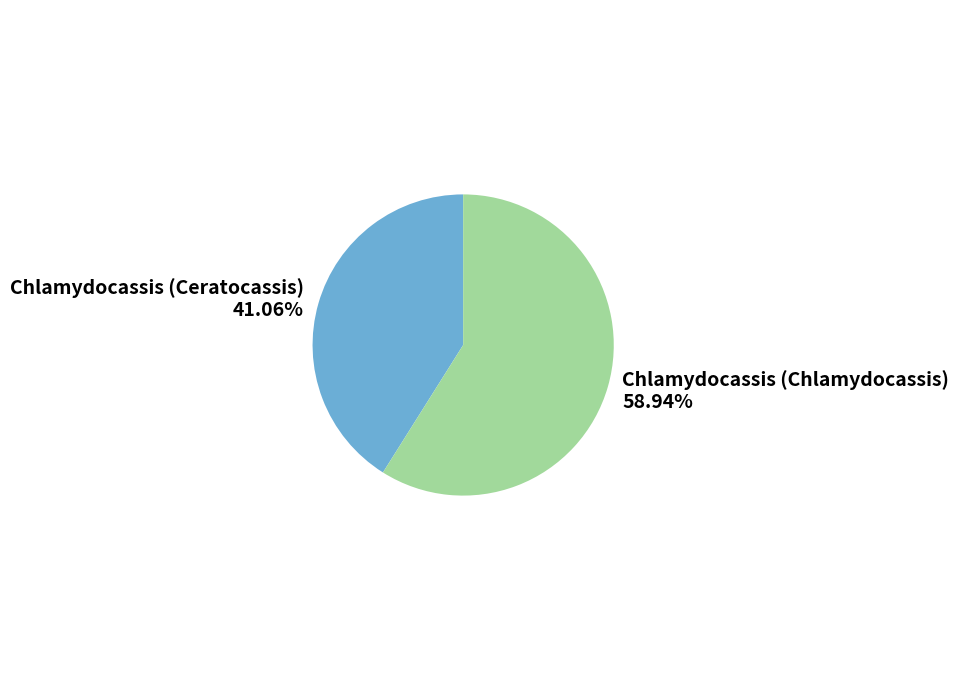

Rank the categories by value from highest to lowest.

Chlamydocassis (Chlamydocassis), Chlamydocassis (Ceratocassis)